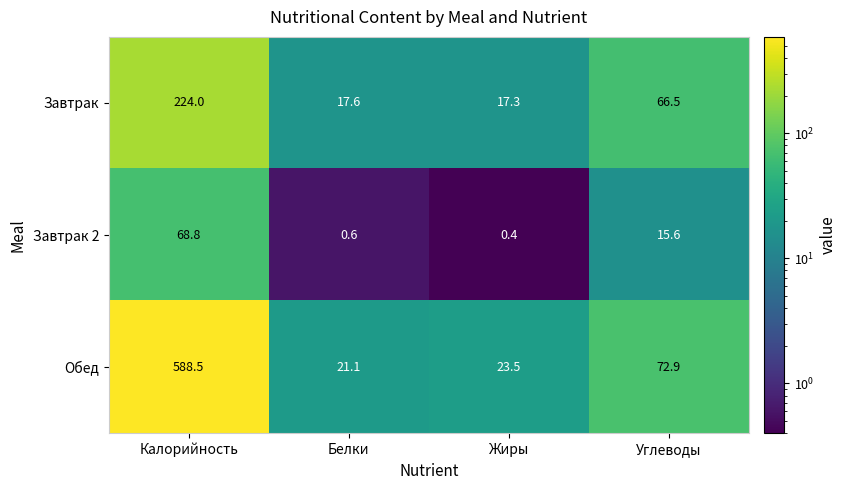

What is the sum of the Завтрак values at Углеводы and Жиры?

83.8